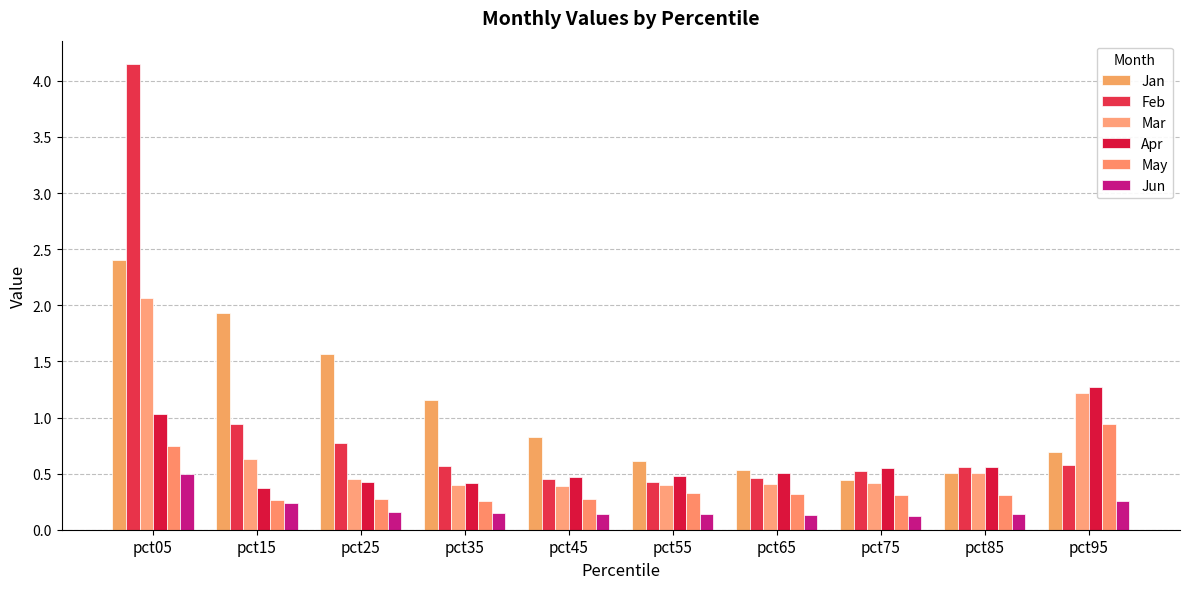

What are all the series names shown in the legend?

Jan, Feb, Mar, Apr, May, Jun